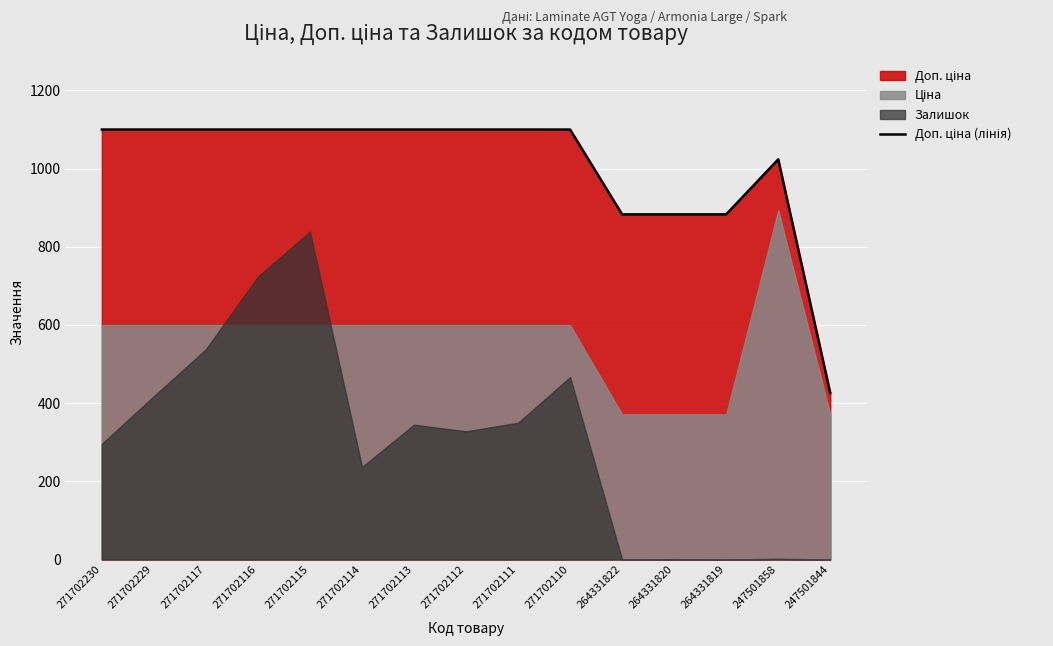

What is the value of the 15th point from the left?

426.0